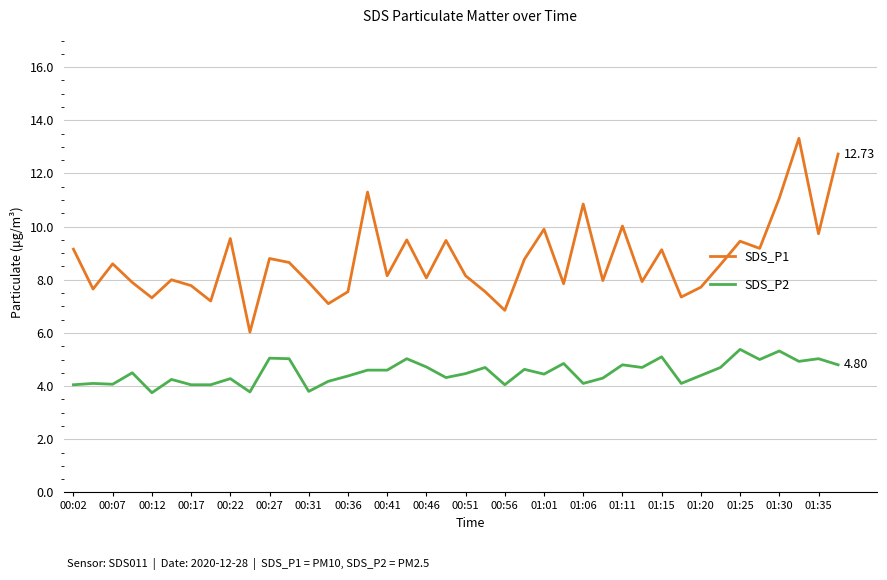

True or false: SDS_P1 and SDS_P2 intersect in this chart.

False